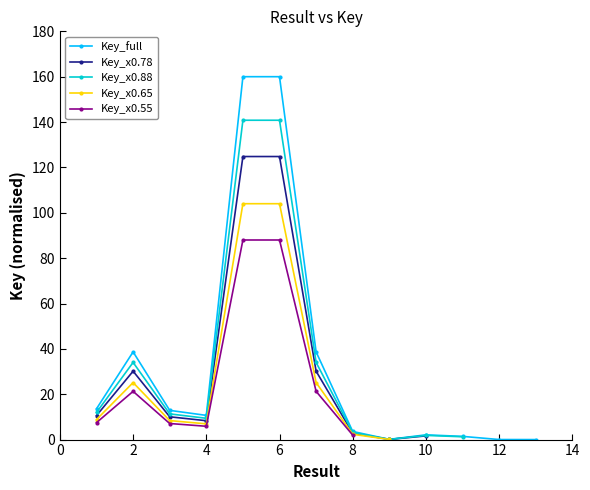

Where is the first local maximum?

2